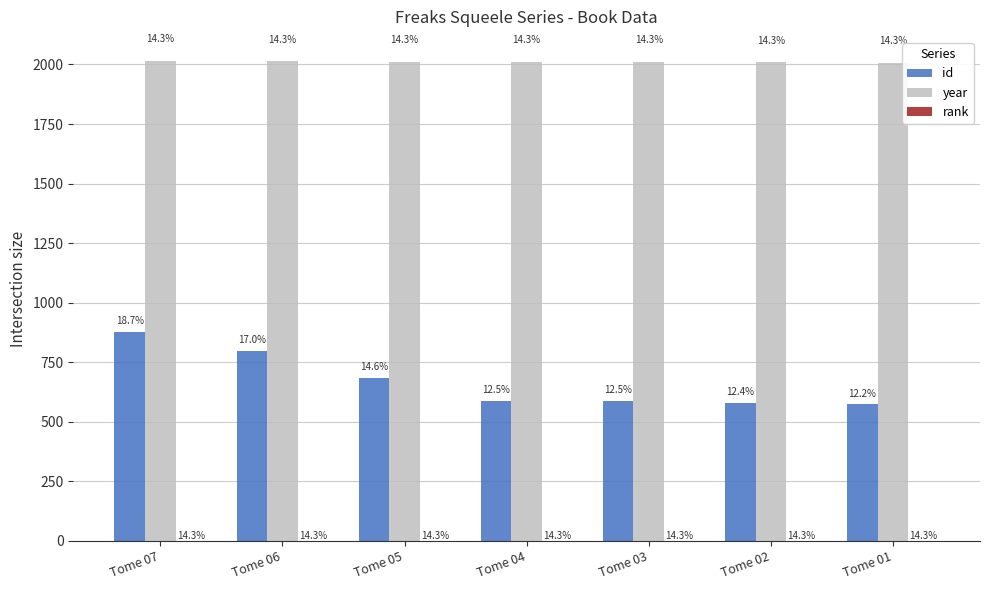

Which series has the largest total across all categories?

year